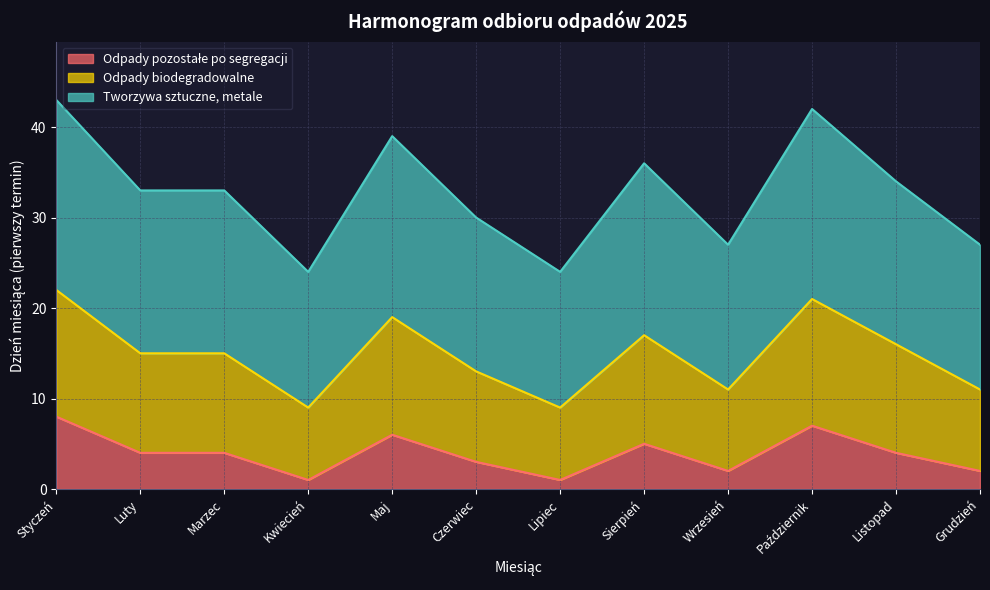

What is the total value across all series at Lipiec?

24